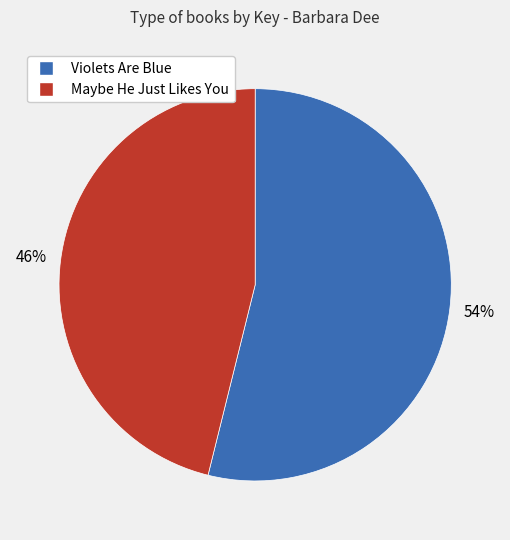

How many segments does this pie chart have?

2